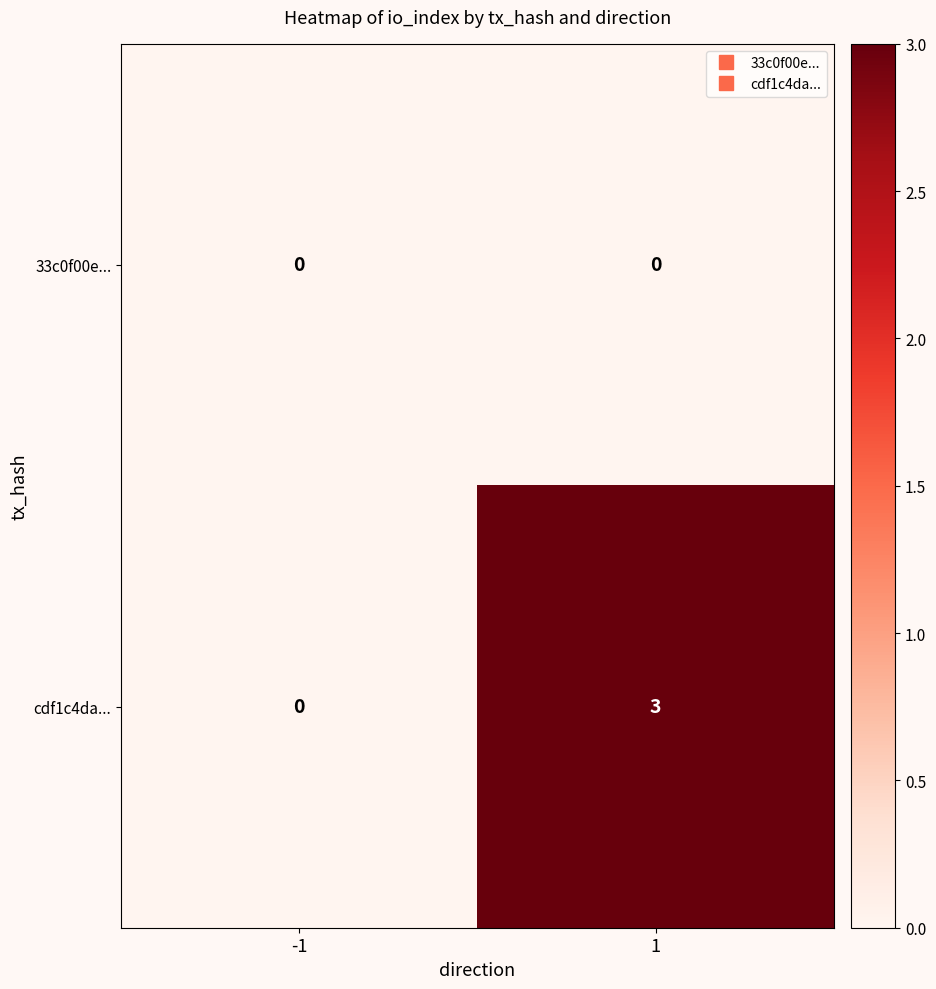

At how many categories does at least one series exceed 2?

1